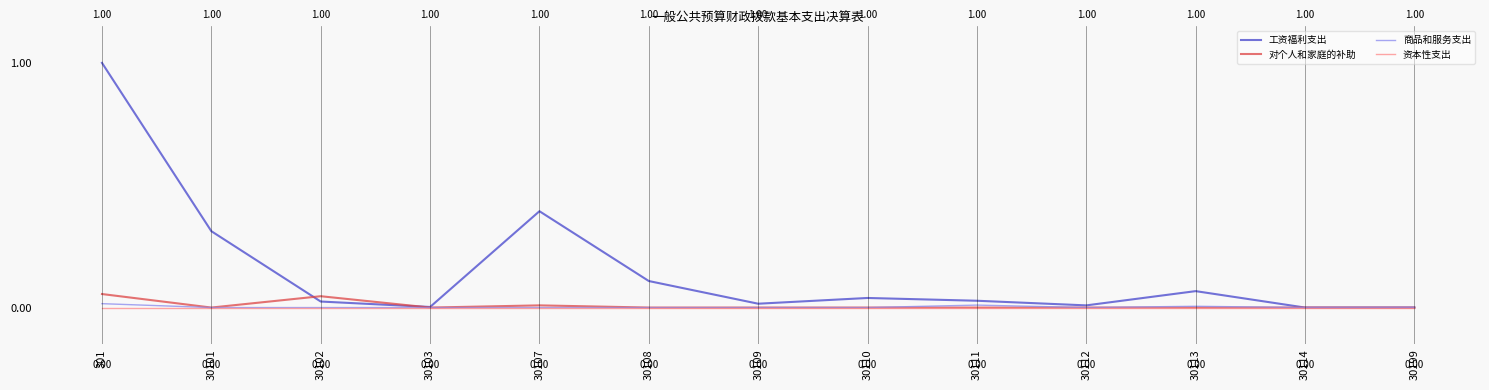

Does the chart display data point markers on the line(s)?

No